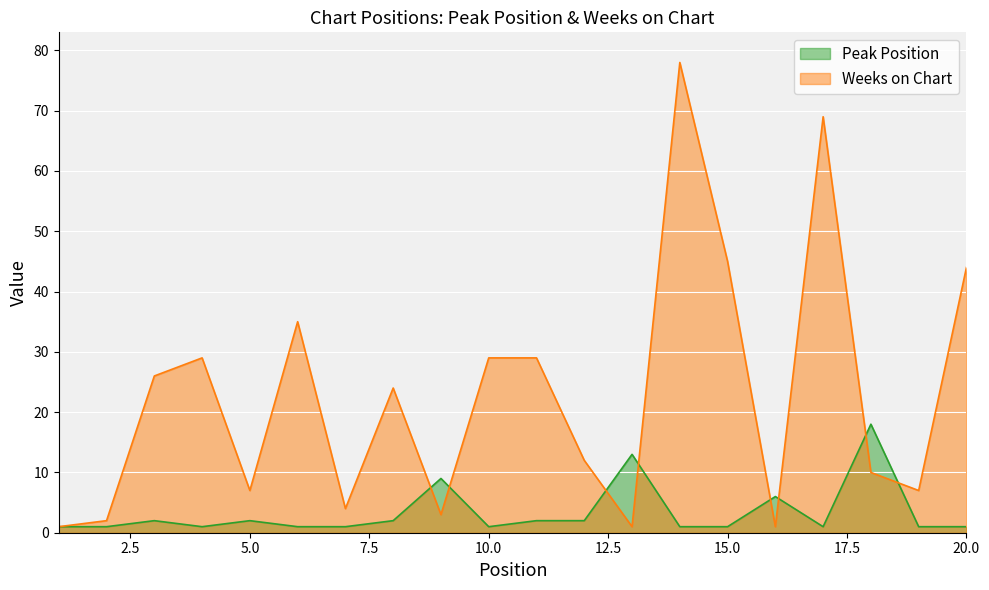

What is the sum of the Peak Position values at 15 and 1?

2